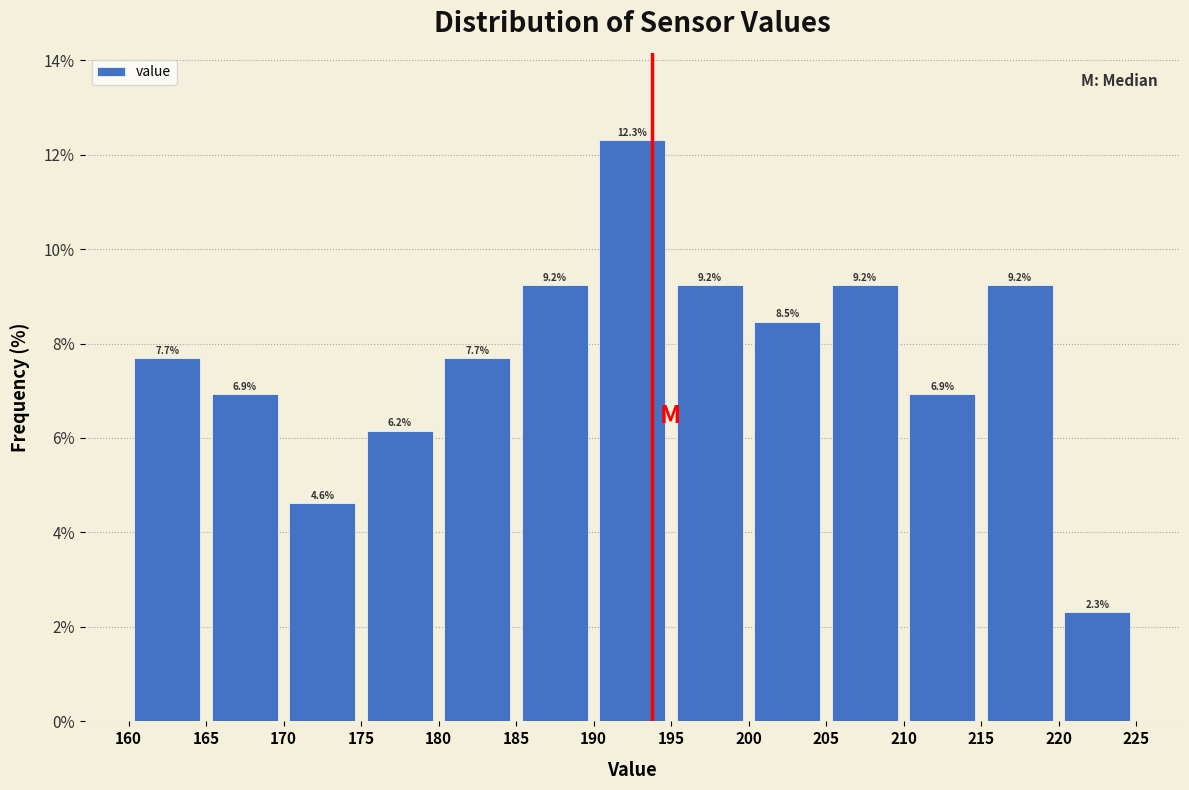

Reading left to right, list every bar in this chart as the range it spans on the x-axis followed by its height.

160 to 165: 7.7
165 to 170: 6.9
170 to 175: 4.6
175 to 180: 6.2
180 to 185: 7.7
185 to 190: 9.2
190 to 195: 12.3
195 to 200: 9.2
200 to 205: 8.5
205 to 210: 9.2
210 to 215: 6.9
215 to 220: 9.2
220 to 225: 2.3